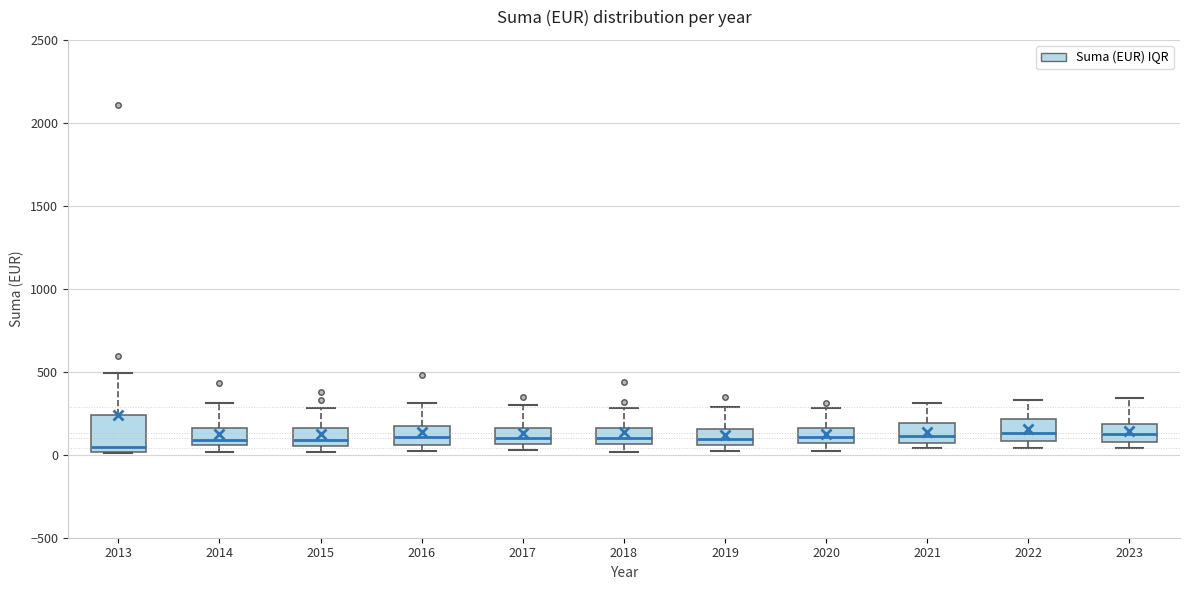

Where does the median line of the box at x = 2022 sit on the y-axis? The values are not printed on the chart, so give them approximately, as read against the axis.

150